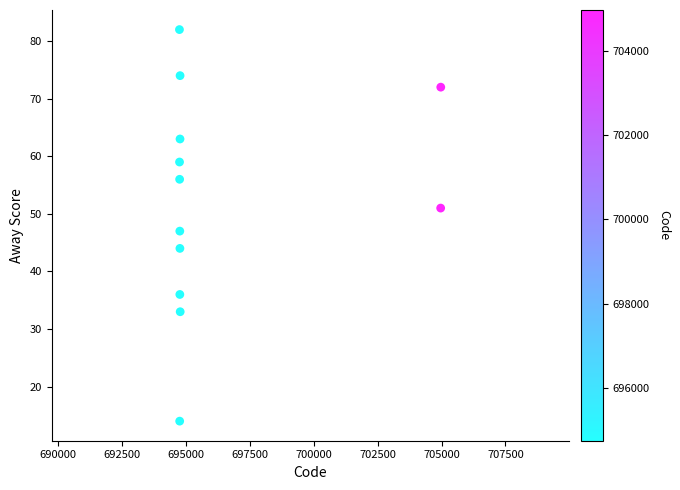

What Y value in the scatter plot is closest to 48?

47